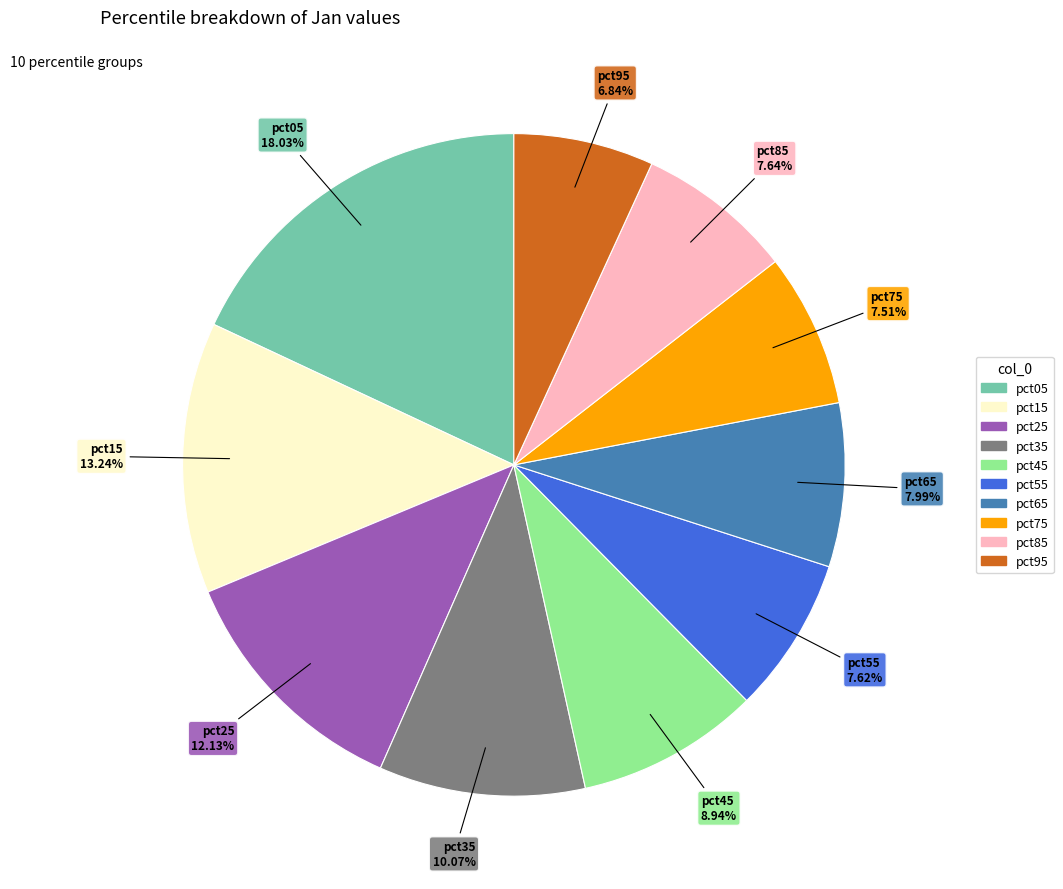

Is it true that pct55 is 8% of the pie?

True